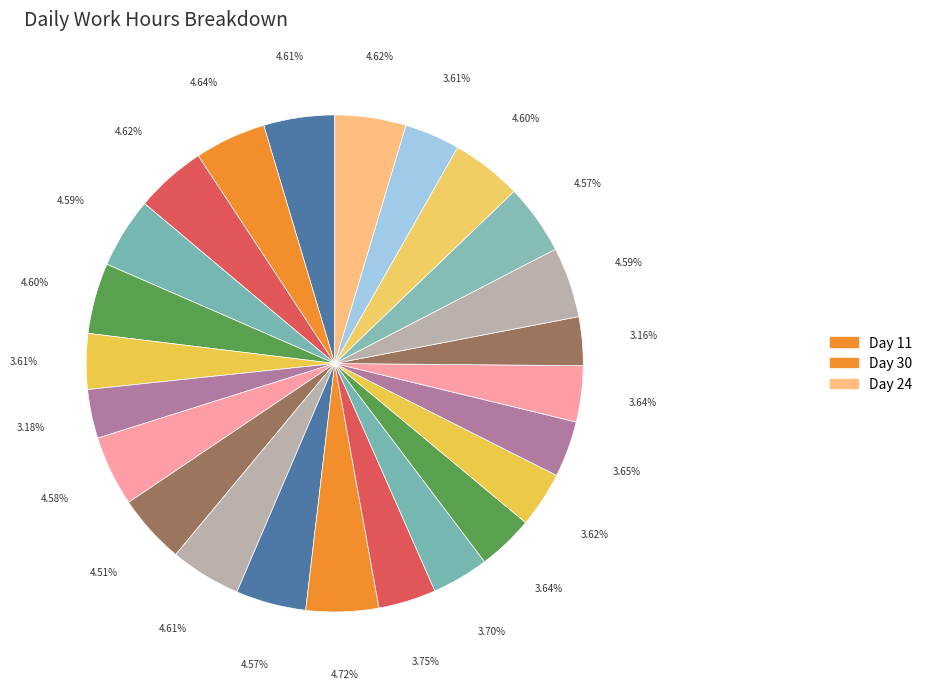

How many segments does this pie chart have?

24